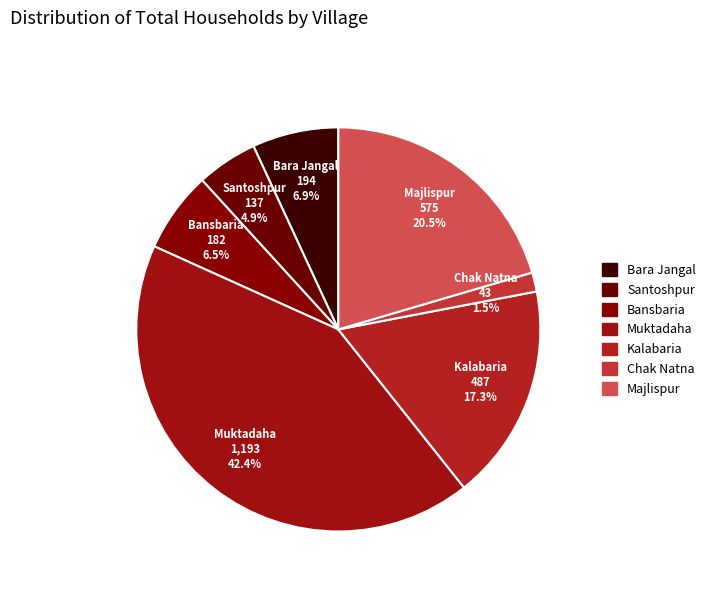

Do Chak Natna and Kalabaria together represent more than half of the pie?

No